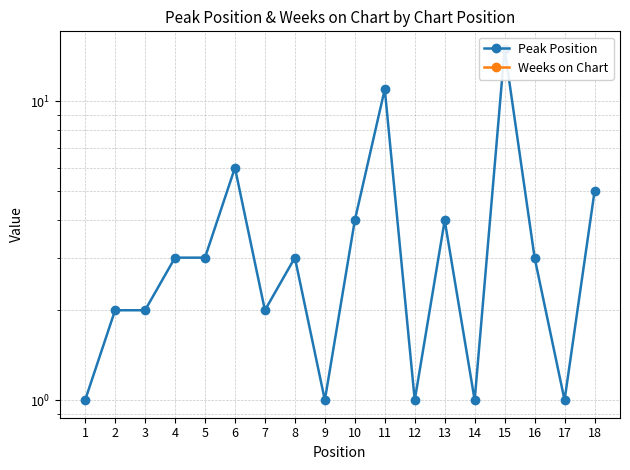

The value of Peak Position at 2 is 3. True or false?

False